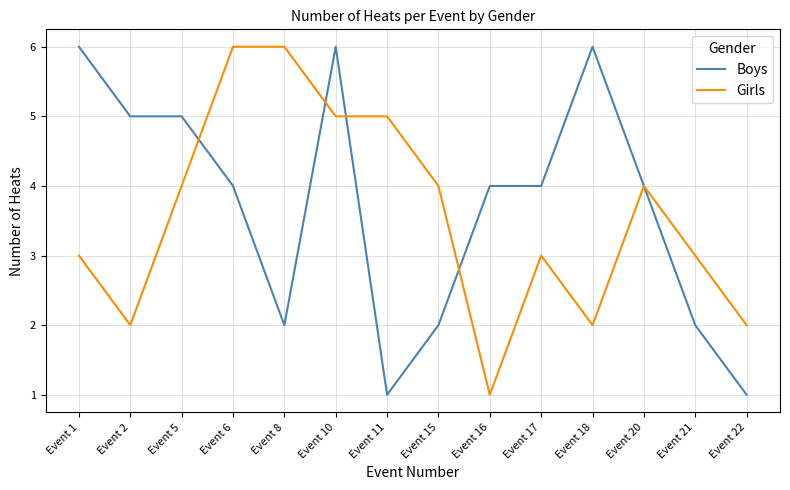

Reading left to right, extract all data points from this chart.

Boys: 6	5	5	4	2	6	1	2	4	4	6	4	2	1
Girls: 3	2	4	6	6	5	5	4	1	3	2	4	3	2